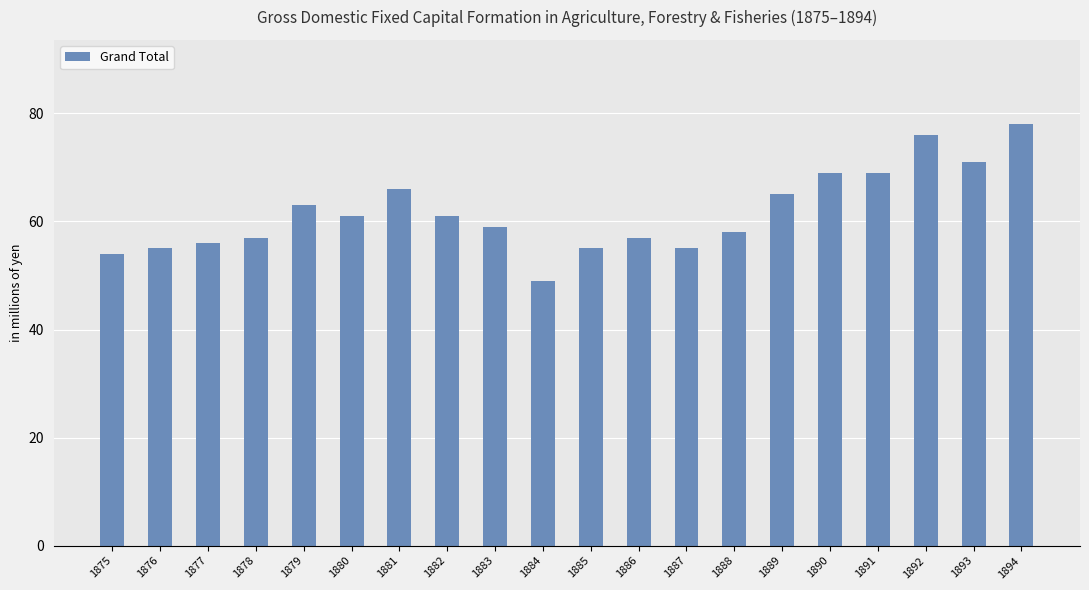

What is the maximum value shown in the chart?

78